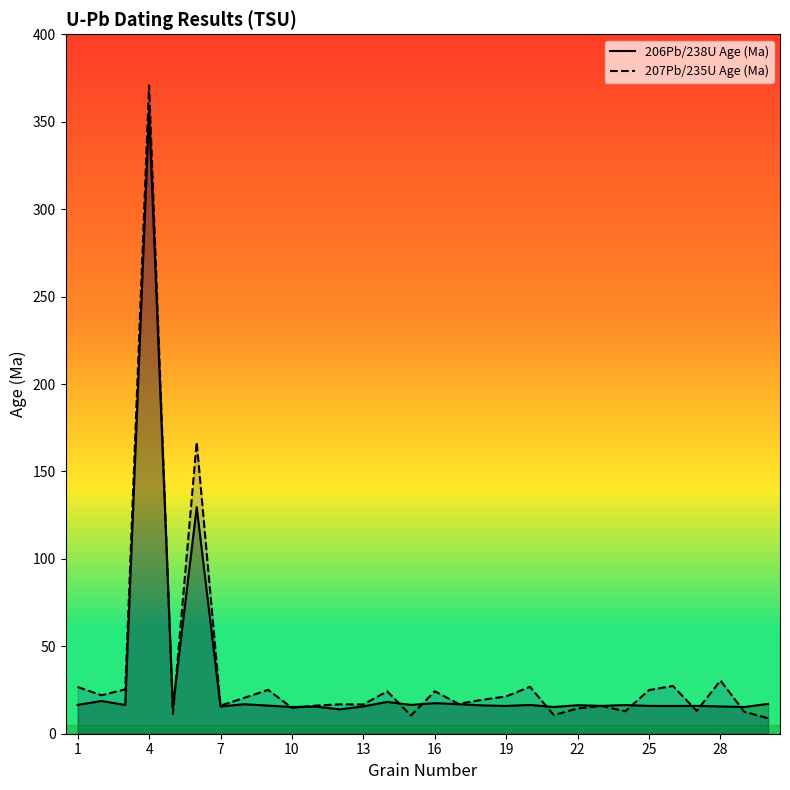

Which category has the highest value in the 206Pb/238U Age (Ma) series?

4